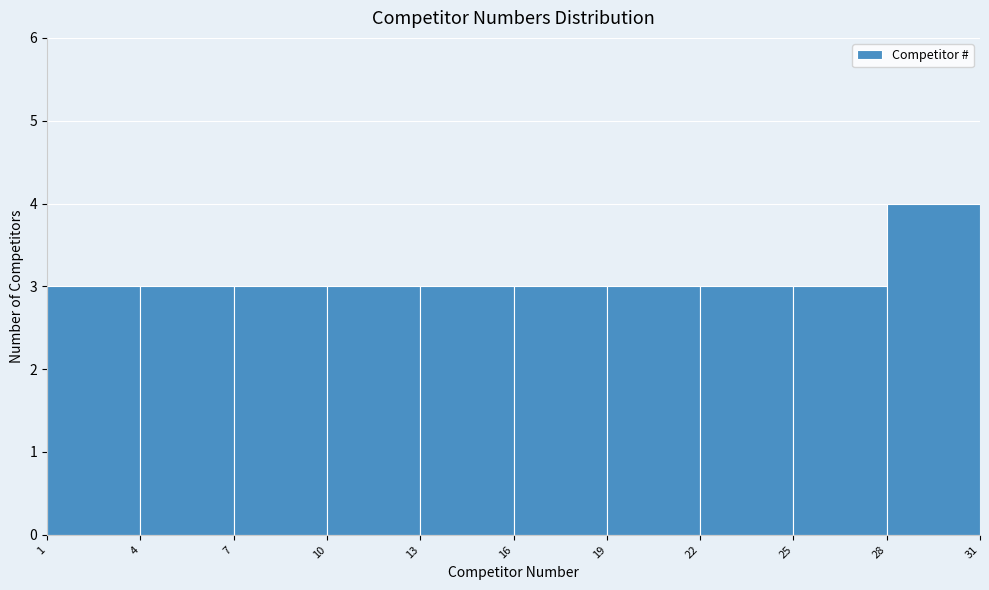

What is the height of the bar covering 7 to 10 on the x-axis? The values are not printed on the chart, so give them approximately, as read against the axis.

3